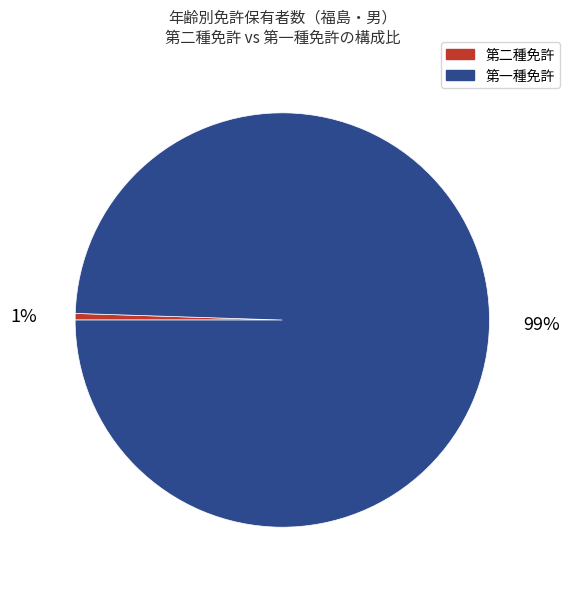

How many segments does this pie chart have?

2